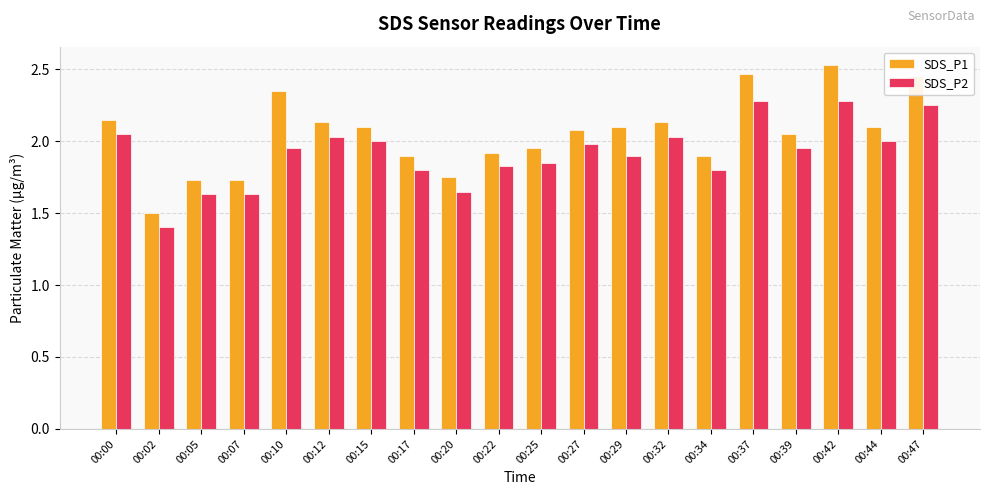

Rank the series by their average value, from lowest to highest.

SDS_P2, SDS_P1